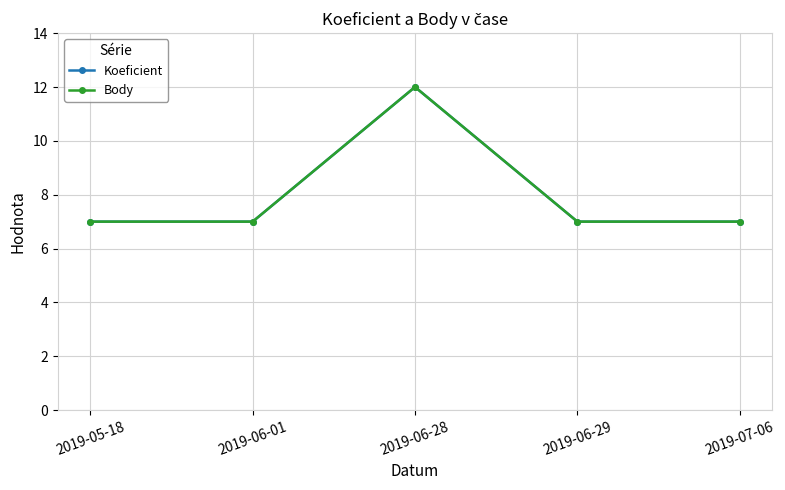

Which series has the largest range (max minus min)?

Koeficient